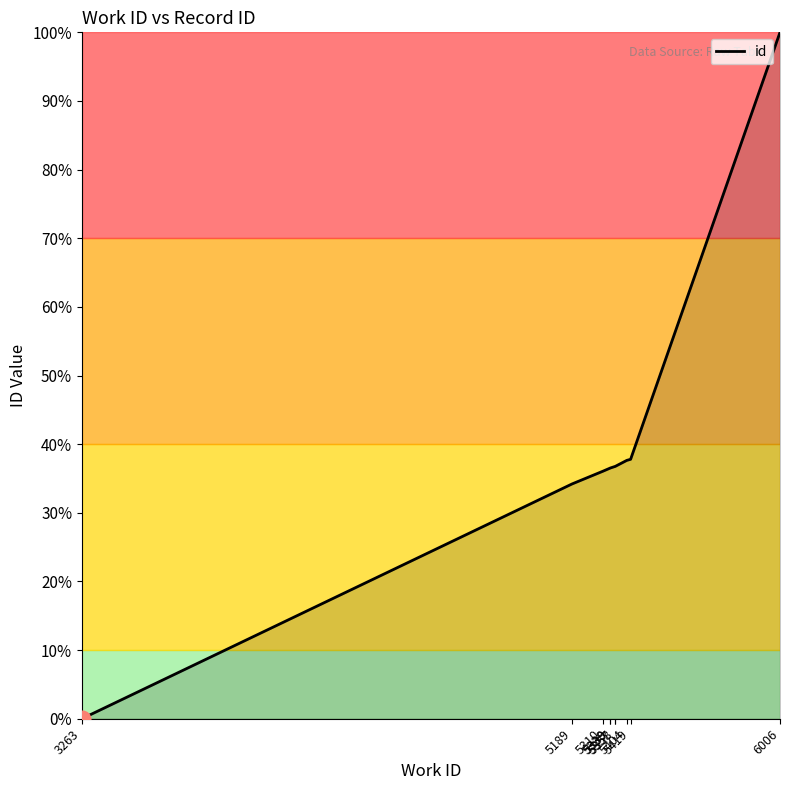

The chart shows a value of 37.6 at 5404. True or false?

True